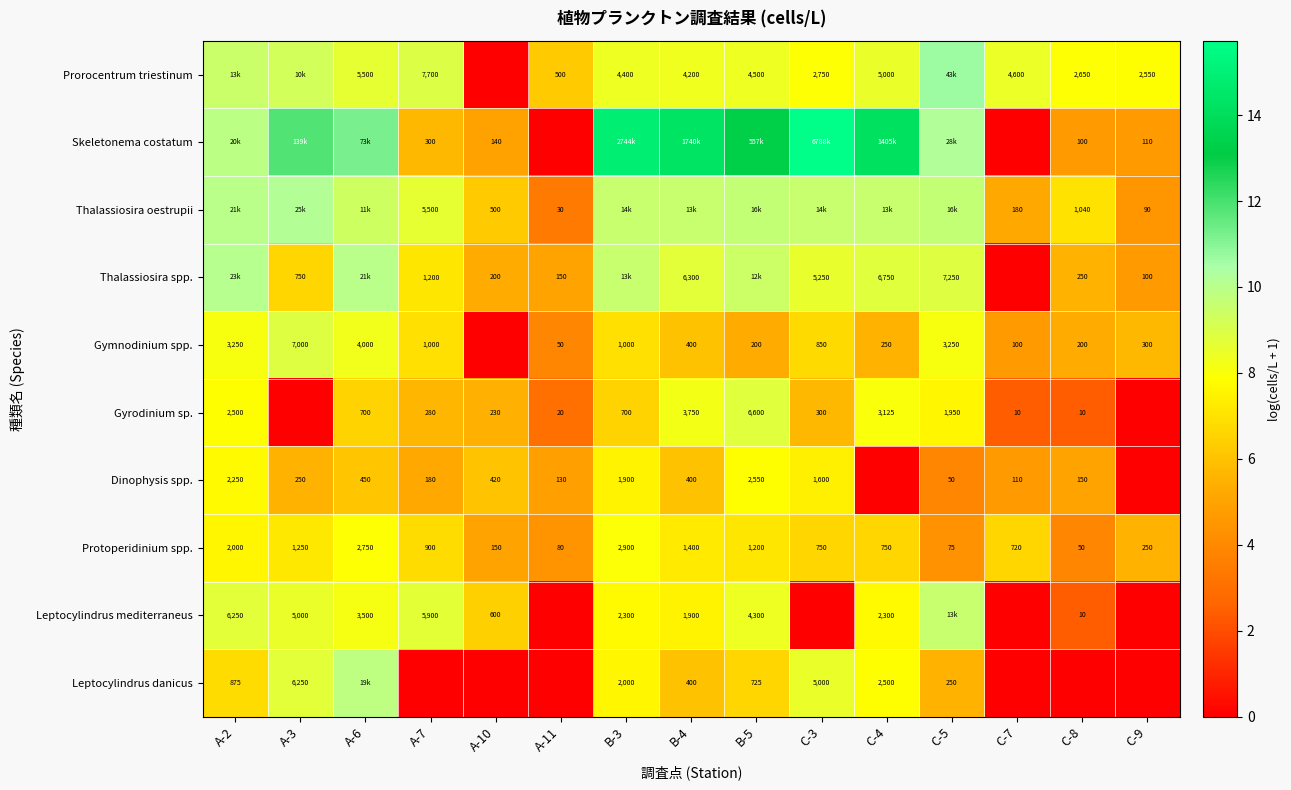

At which category is the sum across all series the highest?

B-3